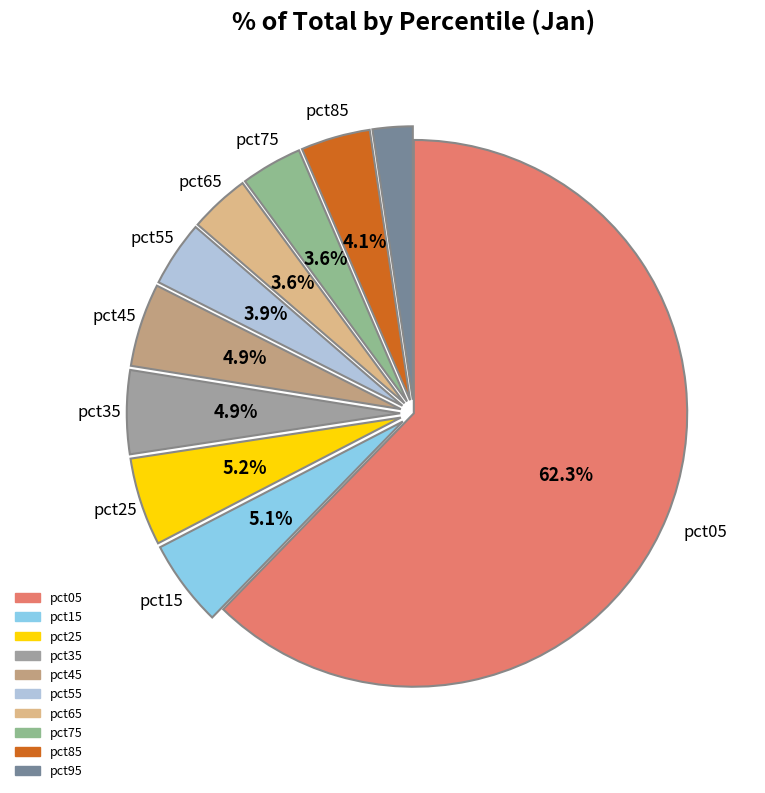

What is the largest slice in the pie chart?

pct05